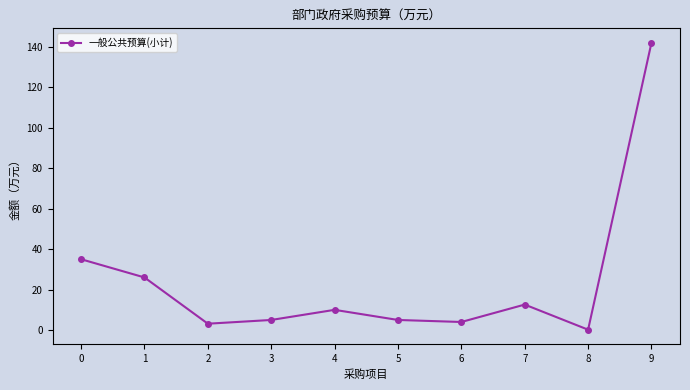

The value at 8 is 0.2. True or false?

True